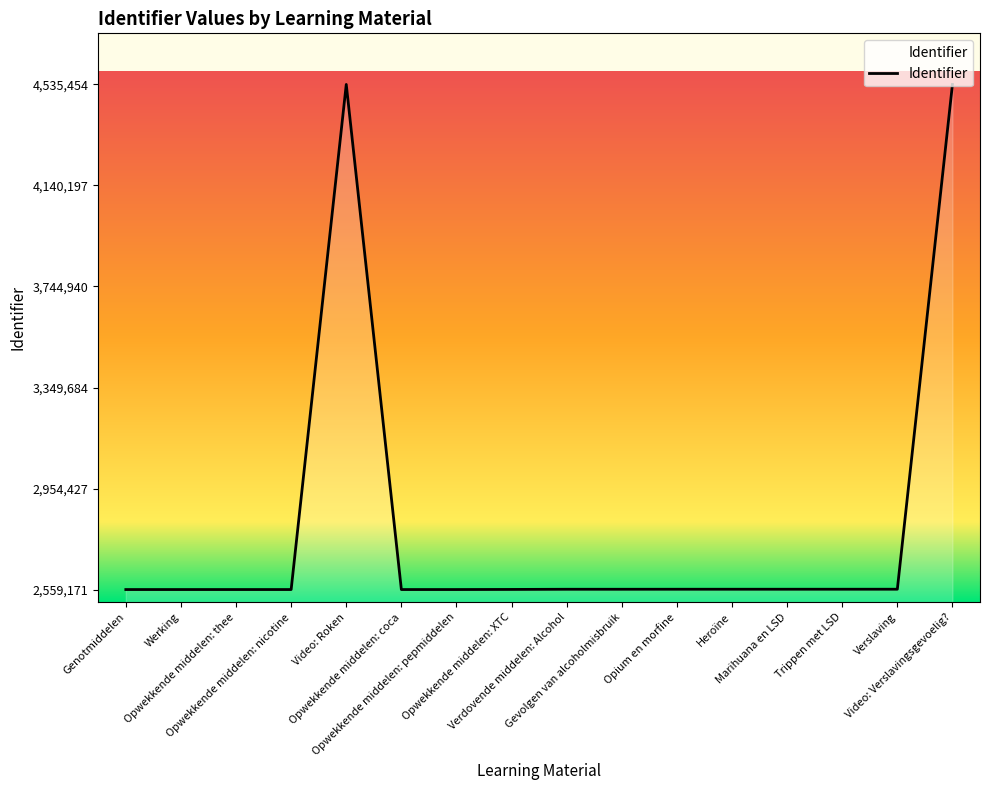

What is the smallest value displayed?

2559171